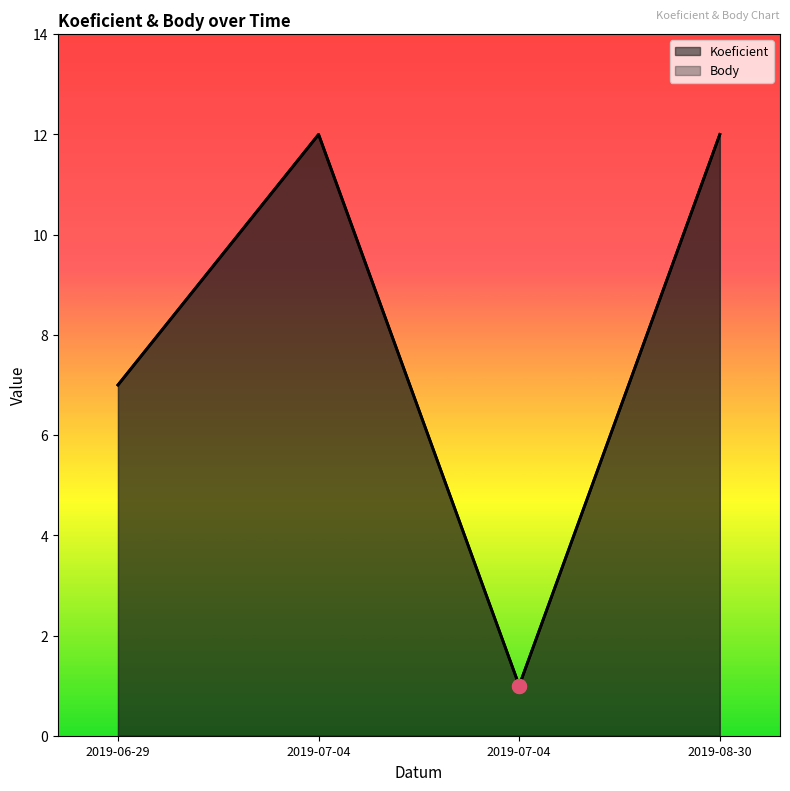

At which label does Koeficient reach its minimum?

2019-07-04